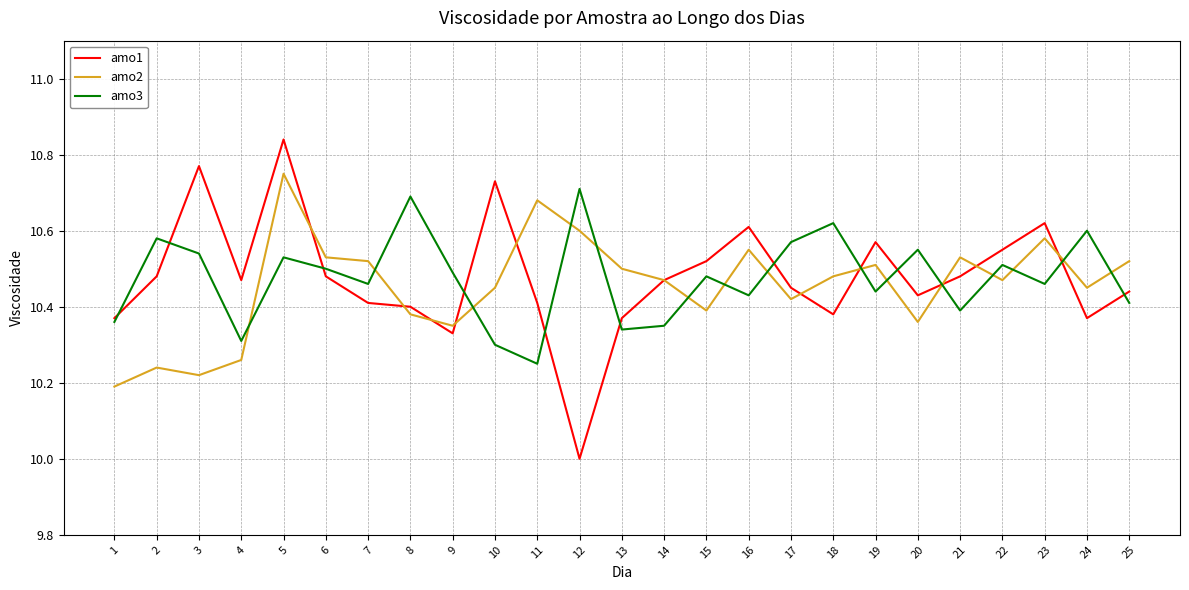

At which category does the chart reach its peak across all series?

5